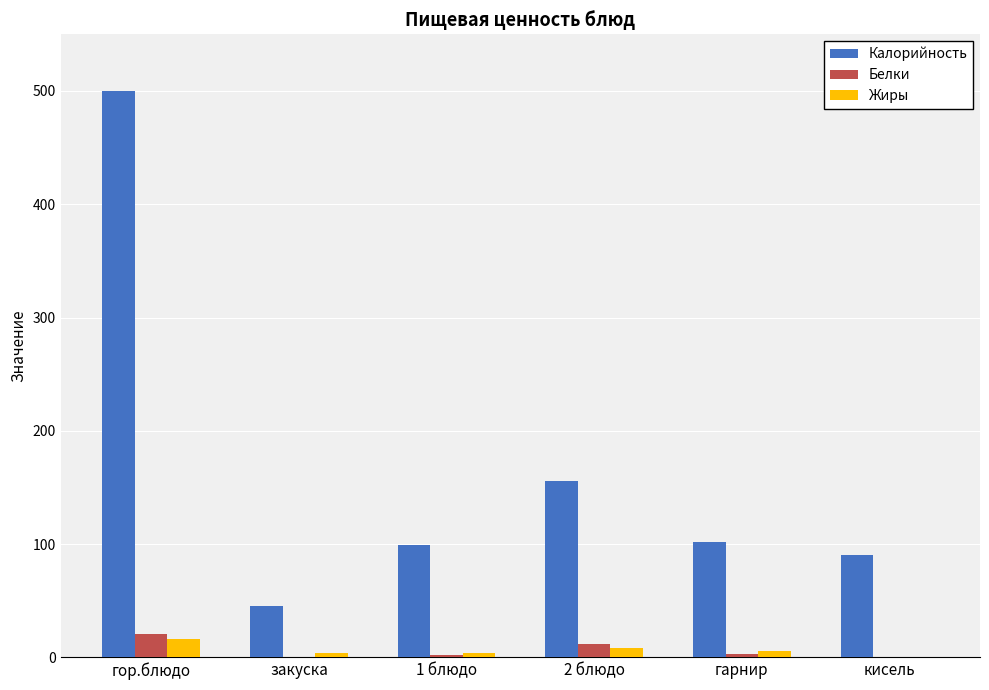

Where does the Белки series first go above 3?

гор.блюдо